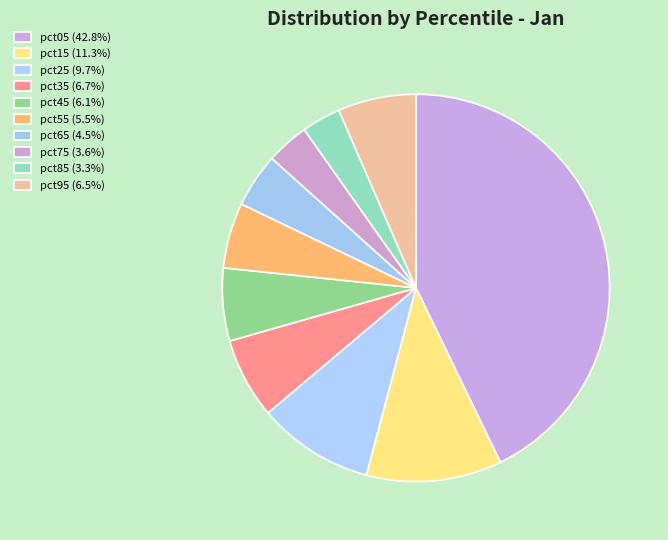

How many slices are in this pie chart?

10